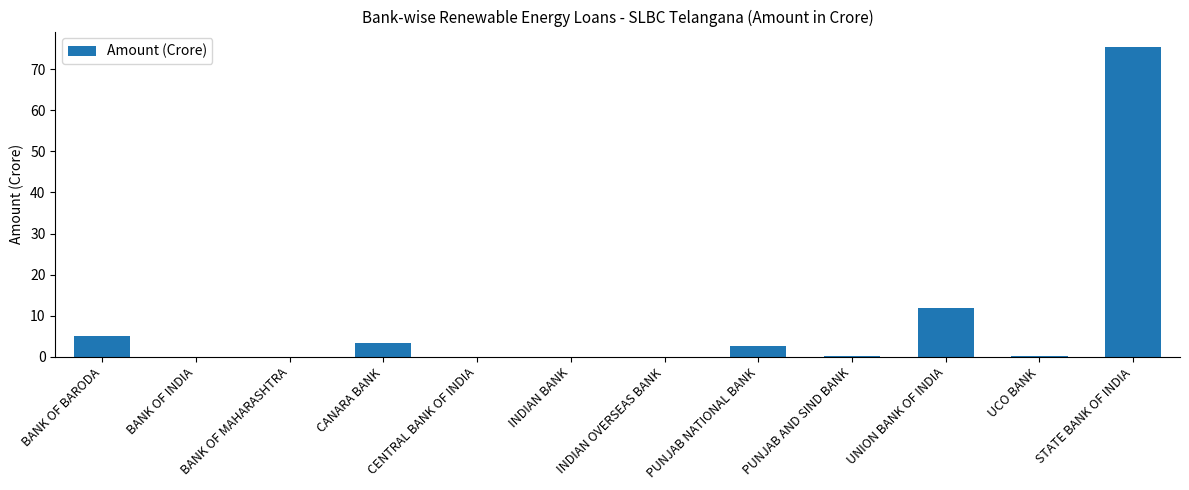

The value at BANK OF BARODA is 5.2. True or false?

True